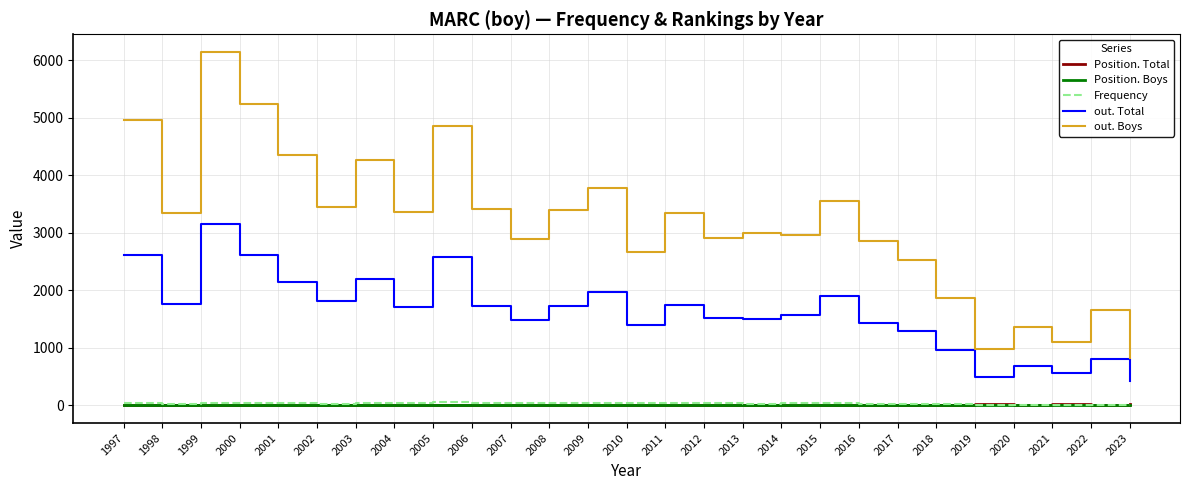

What is the spread (max minus min) of values at 2012?

2908